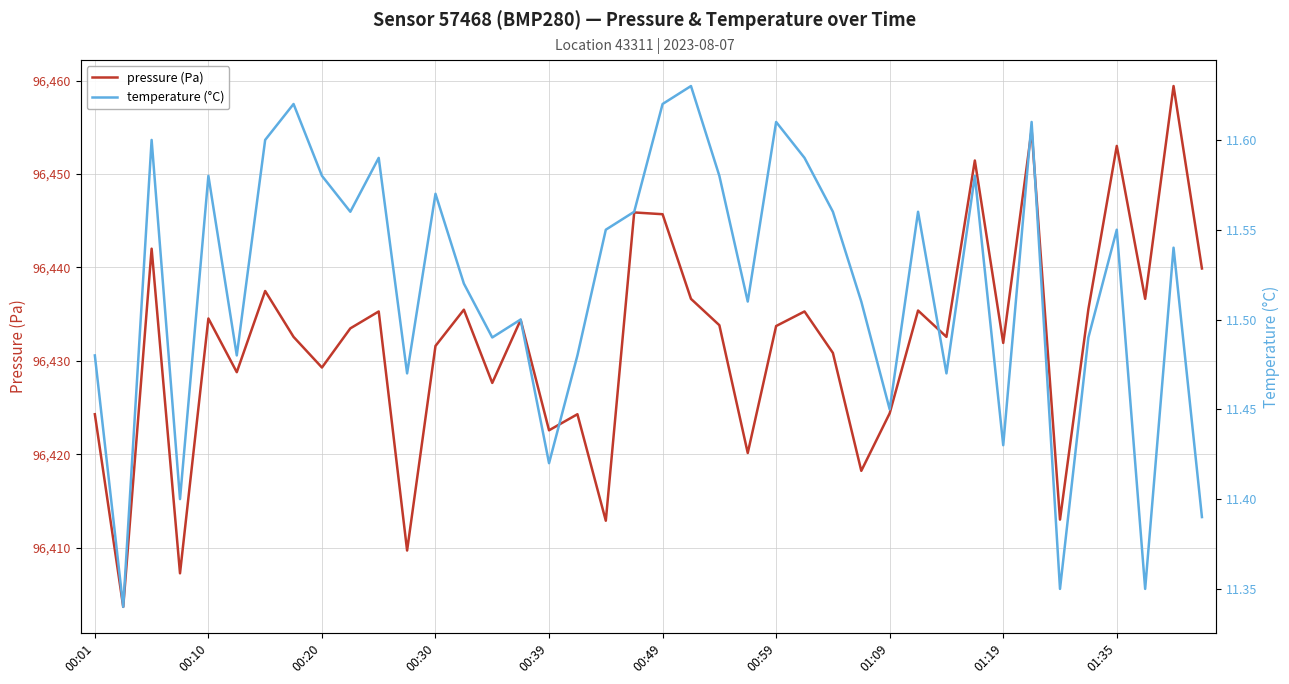

At 15, list the series in order from largest to smallest.

pressure (Pa), temperature (°C)